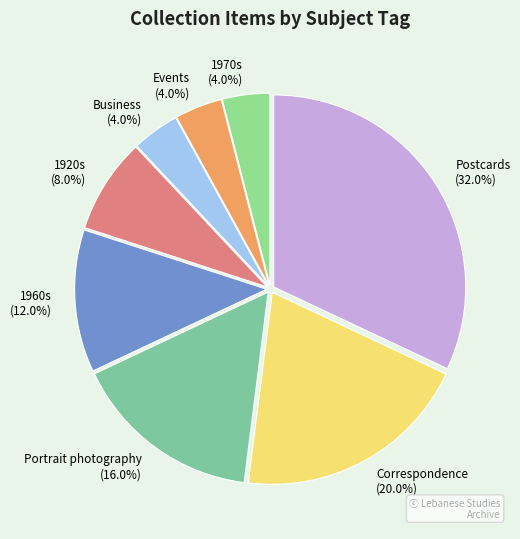

Do Business and 1920s together represent more than half of the pie?

No